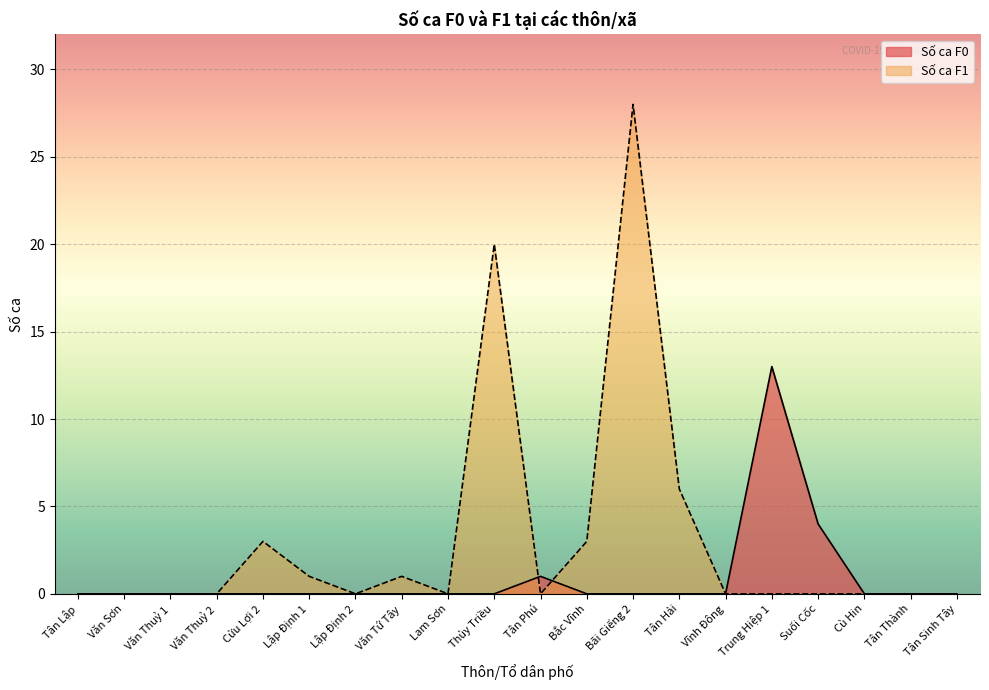

True or false: Số ca F0 has more than 2 interior local peaks.

False